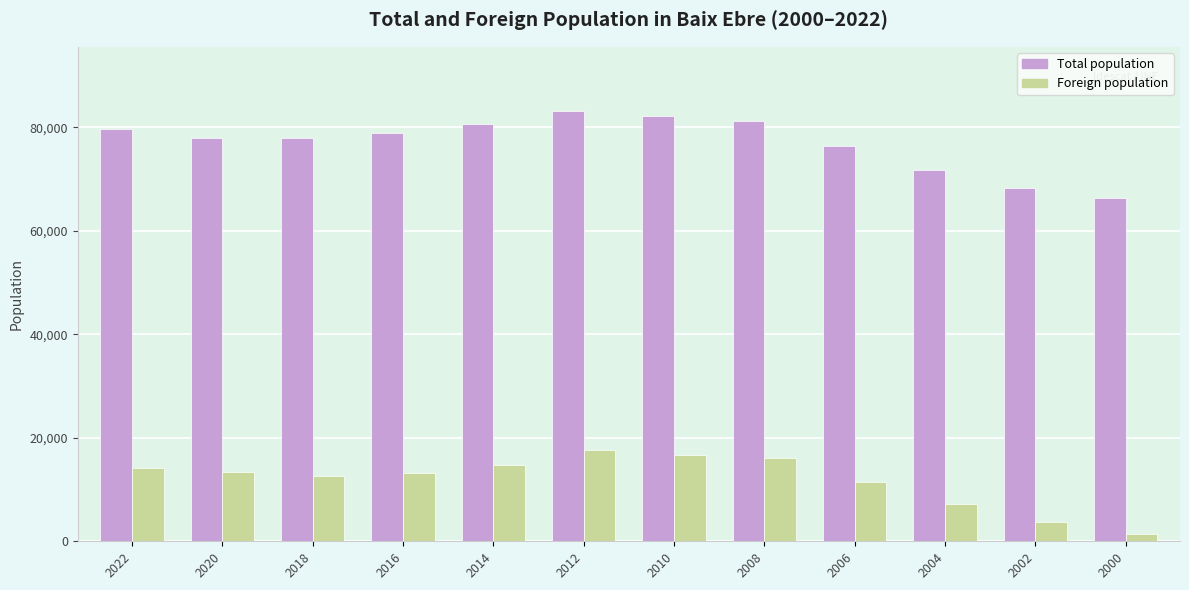

How many groups of bars are there?

12